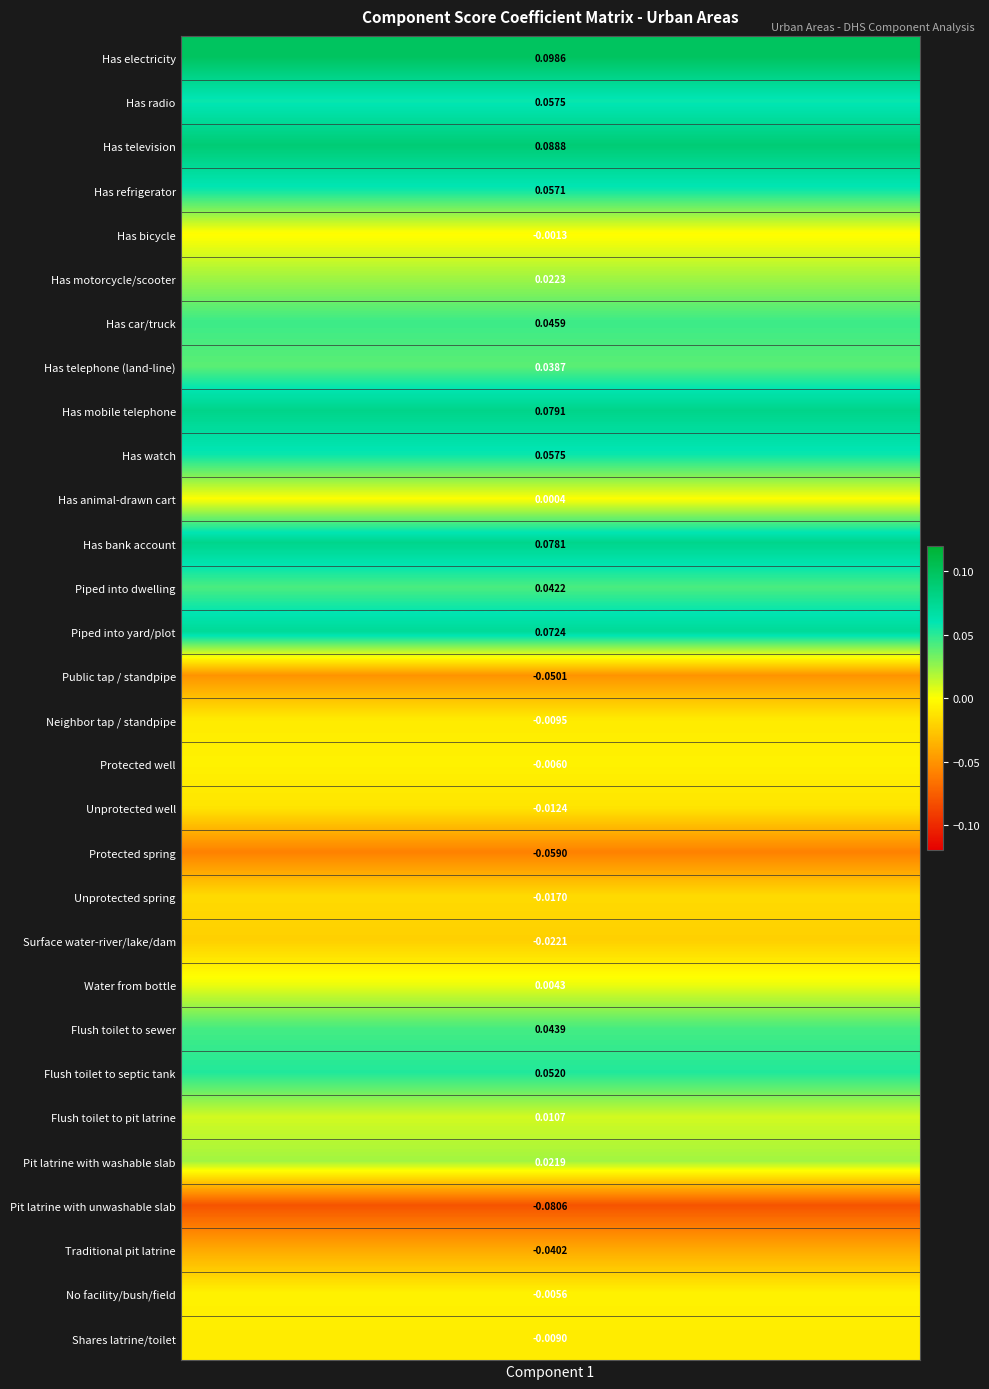

Count the number of values greater than 0.

18